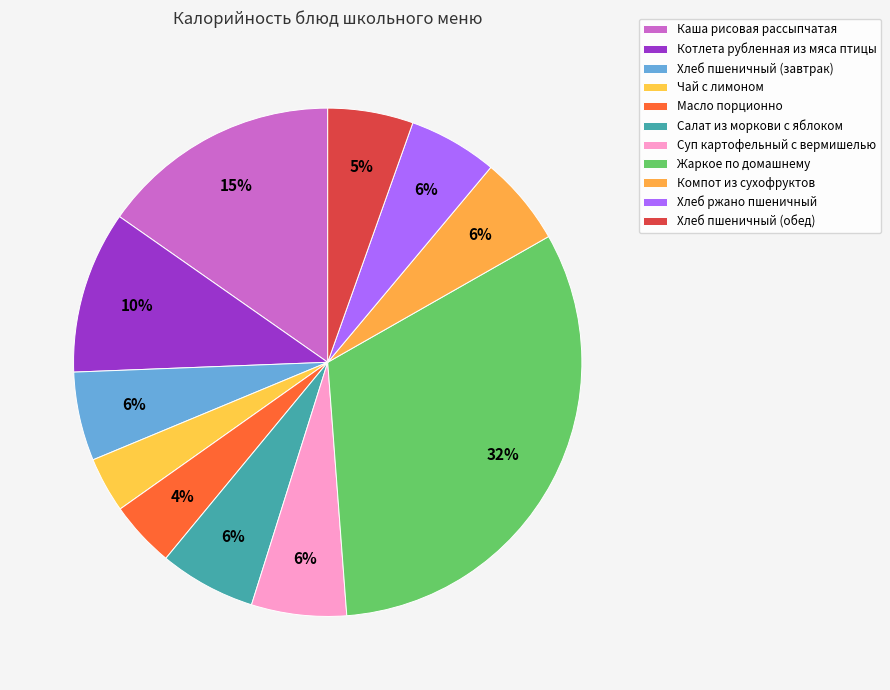

True or false: Жаркое по домашнему accounts for 24% of the total.

False